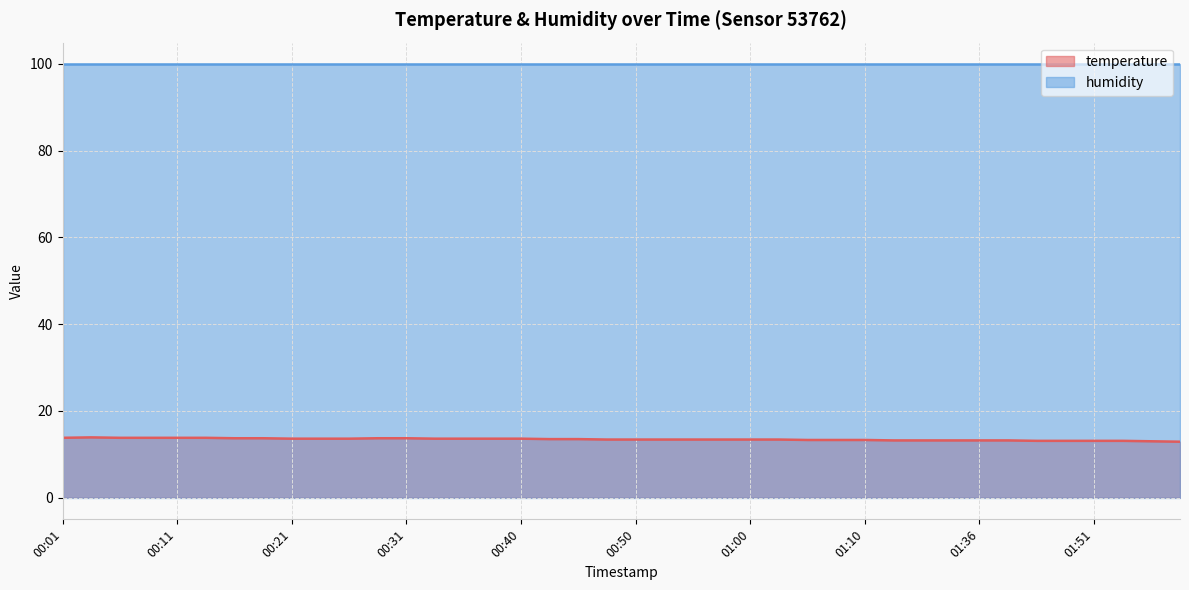

What is the difference between the second highest and second lowest values?

0.8